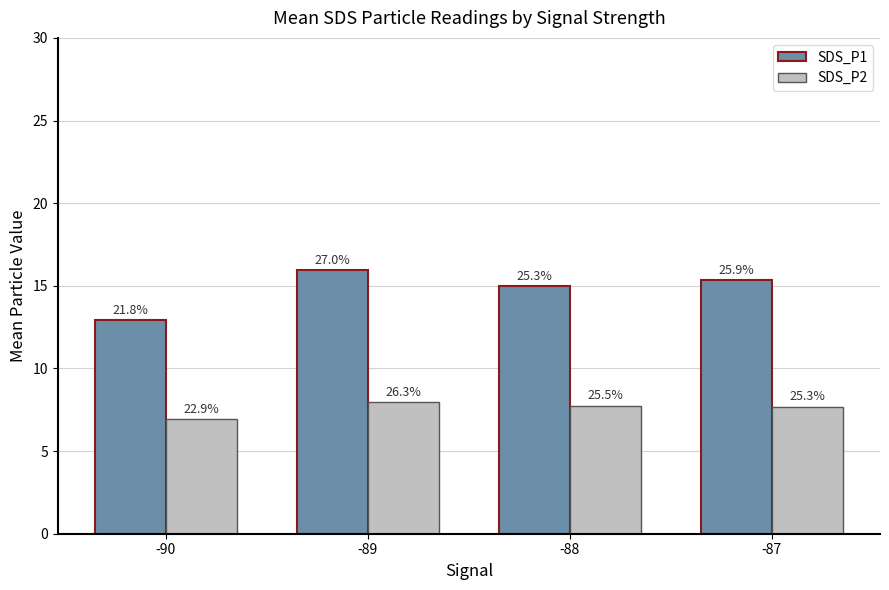

How many bars are there in total?

8